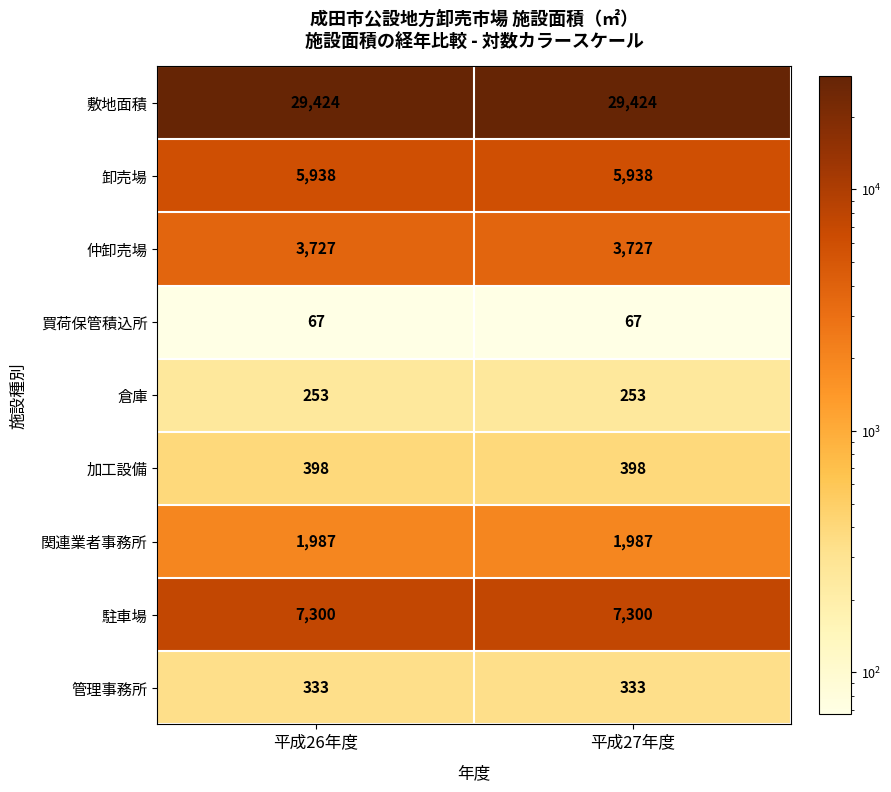

Reading left to right, list all the values displayed in this chart.

敷地面積: 平成26年度=29424	平成27年度=29424
卸売場: 平成26年度=5938	平成27年度=5938
仲卸売場: 平成26年度=3727	平成27年度=3727
買荷保管積込所: 平成26年度=67	平成27年度=67
倉庫: 平成26年度=253	平成27年度=253
加工設備: 平成26年度=398	平成27年度=398
関連業者事務所: 平成26年度=1987	平成27年度=1987
駐車場: 平成26年度=7300	平成27年度=7300
管理事務所: 平成26年度=333	平成27年度=333